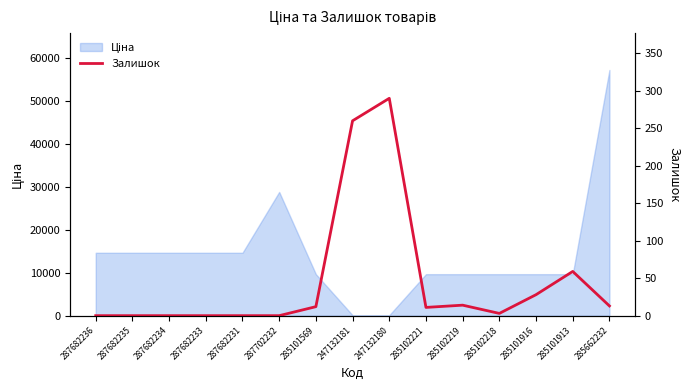

True or false: there are more than 0 points higher than both neighbors.

True